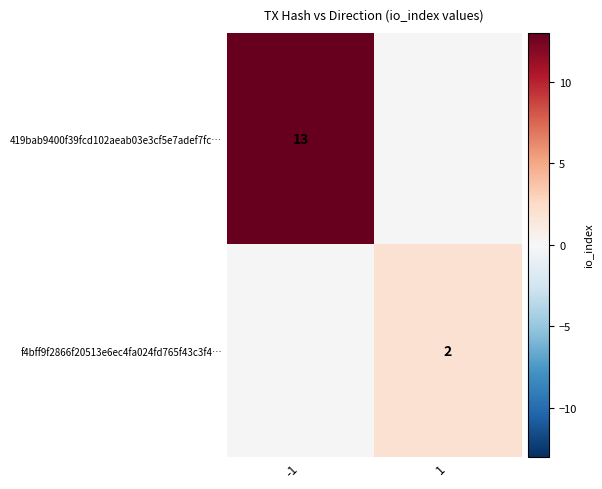

True or false: 419bab9400f39fcd102aeab03e3cf5e7adef7fc… has a value of 6.5 at -1.

False